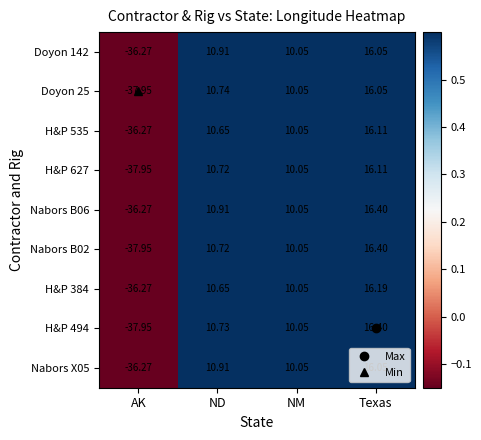

What is the maximum value shown in the chart?

16.4